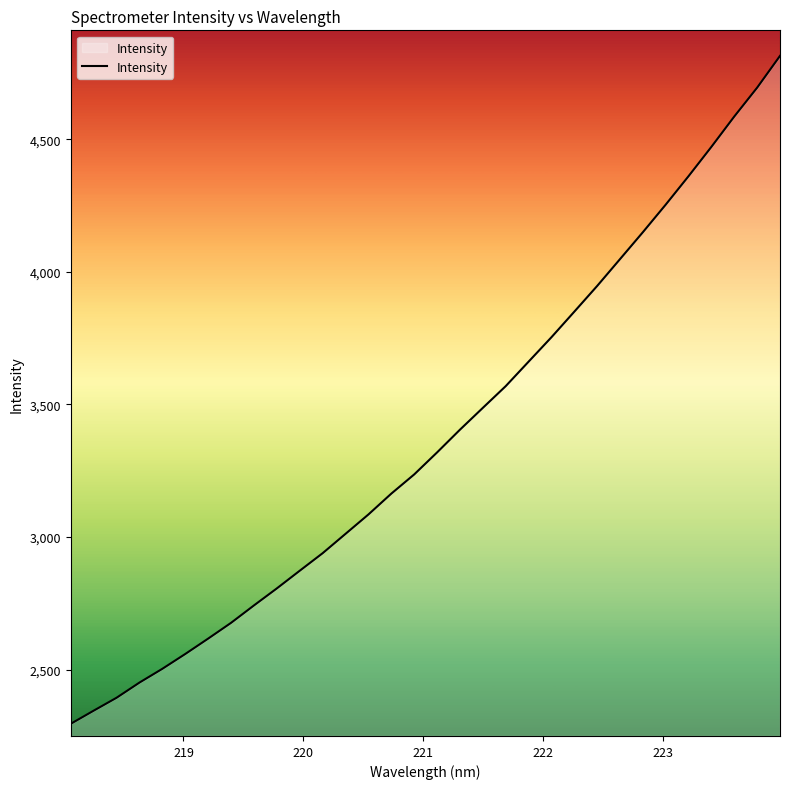

Does the chart have visible grid lines?

No